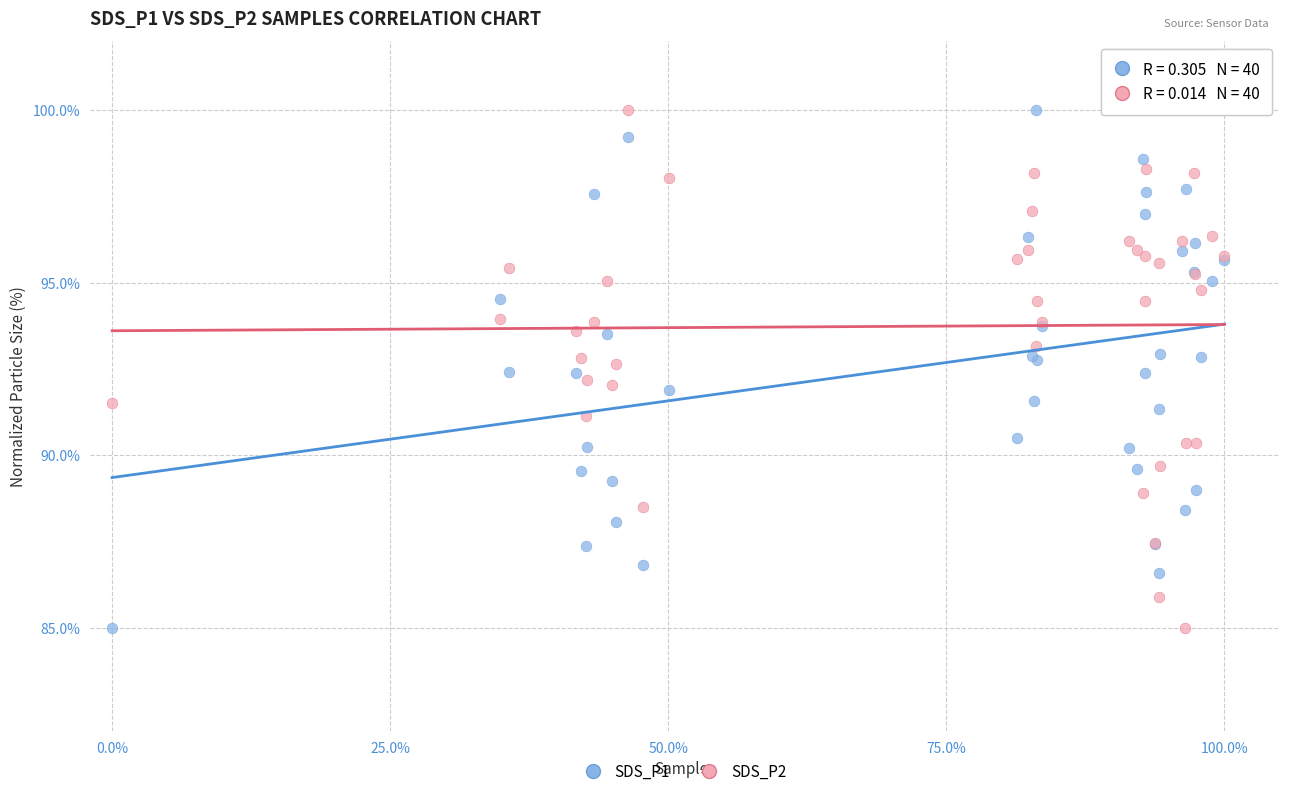

What is the X range (max minus min) for the scatter plot?

100.0